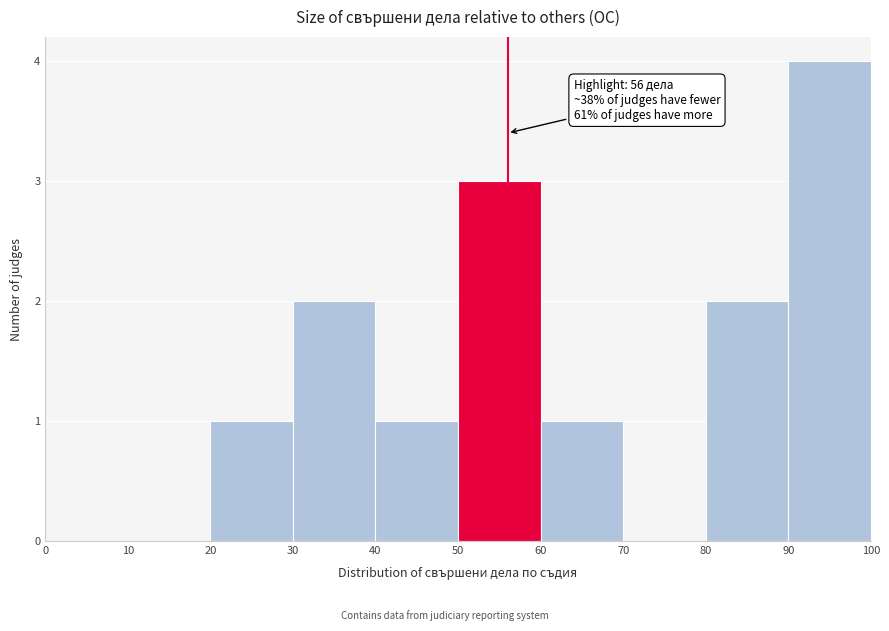

Over which range of the x-axis is the bar tallest?

90 to 100